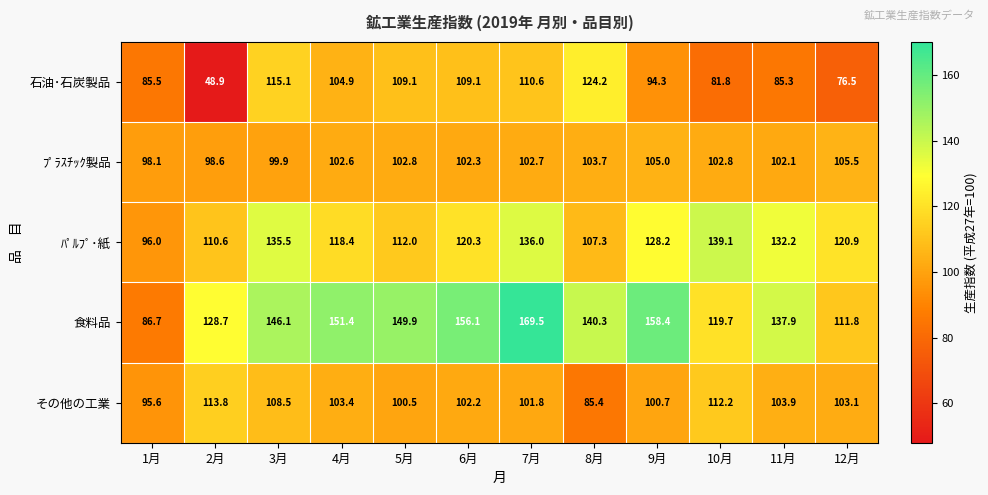

At which label does ﾊﾟﾙﾌﾟ･紙 reach its peak?

10月